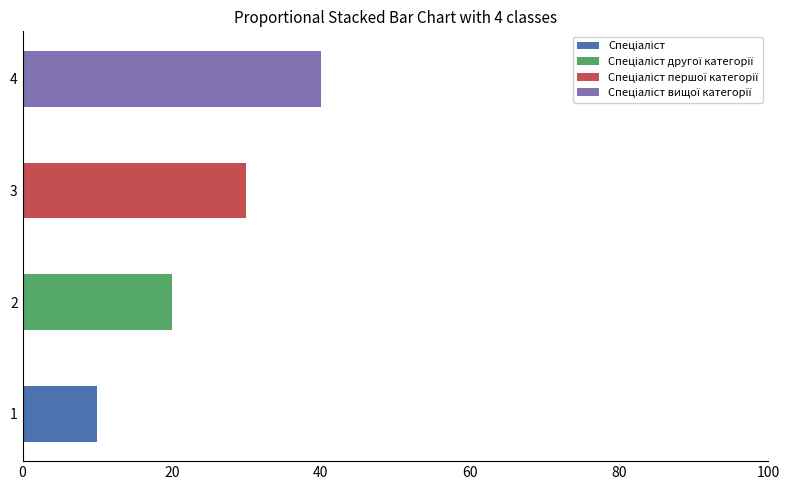

At which category is the sum across all series the highest?

4